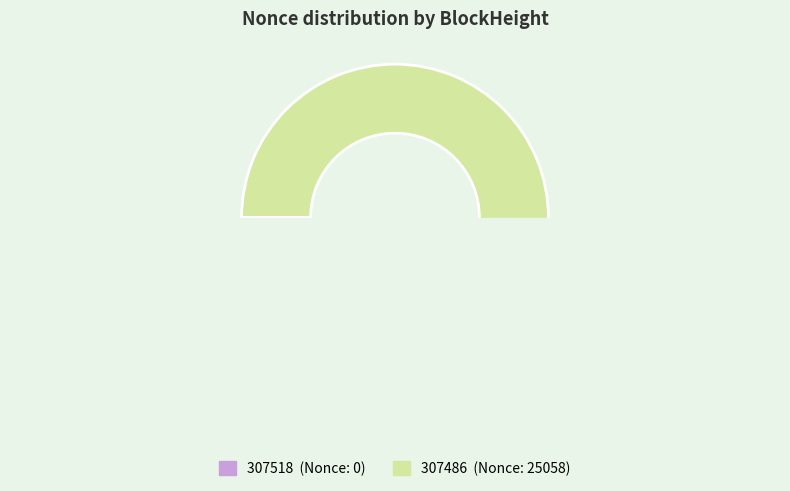

Between 307486 and 307518, which is larger?

307486